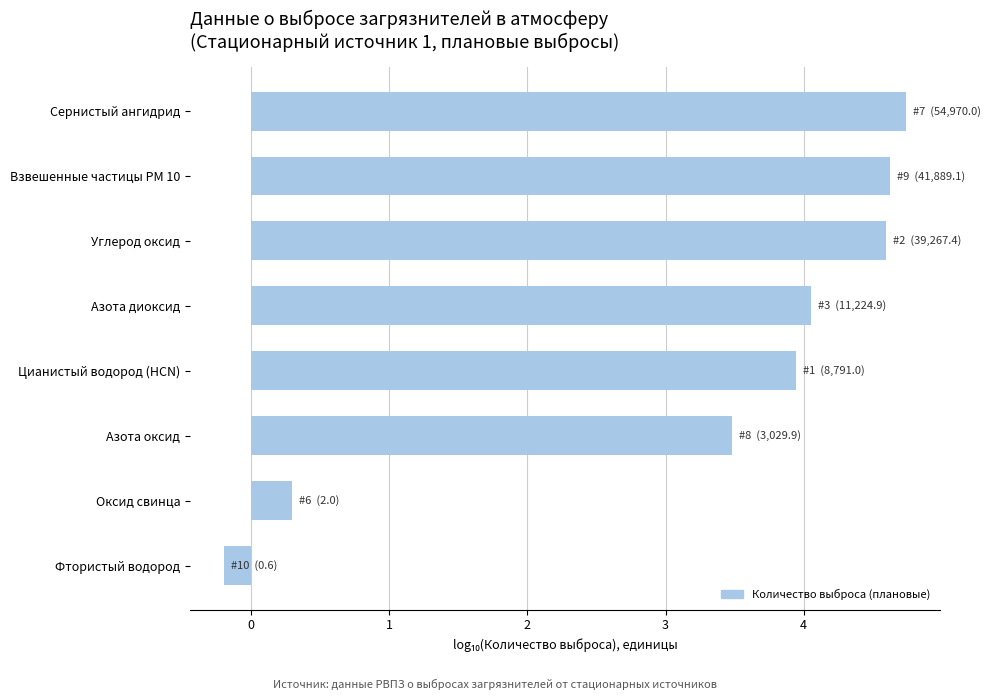

Count the number of values greater than 4.

4